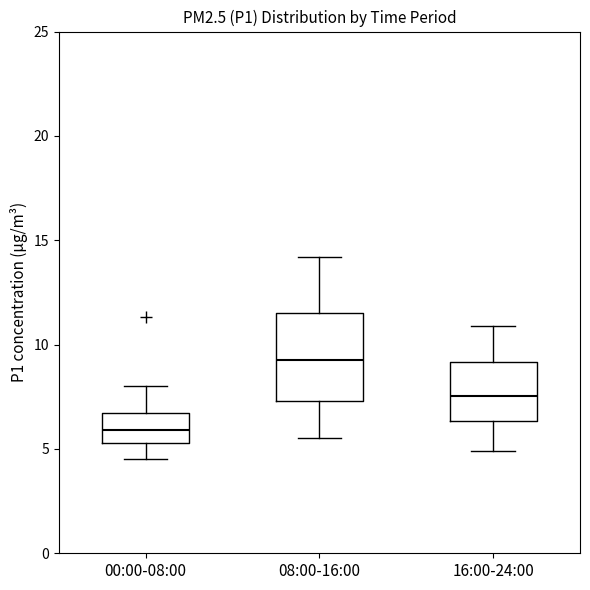

Where does the median line of the box for 08:00-16:00 sit on the y-axis? The values are not printed on the chart, so give them approximately, as read against the axis.

9.5